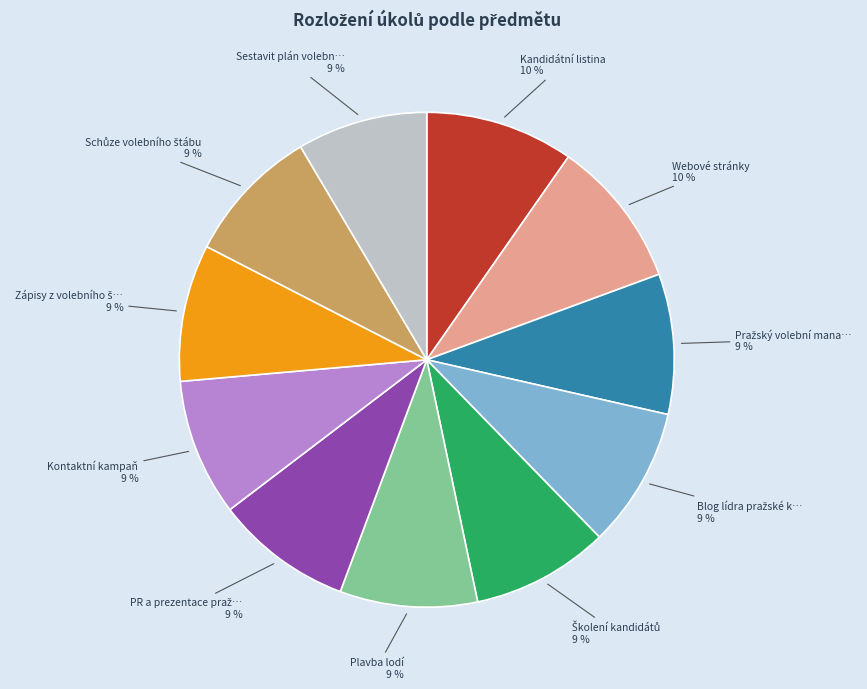

Does any single category account for the majority?

No